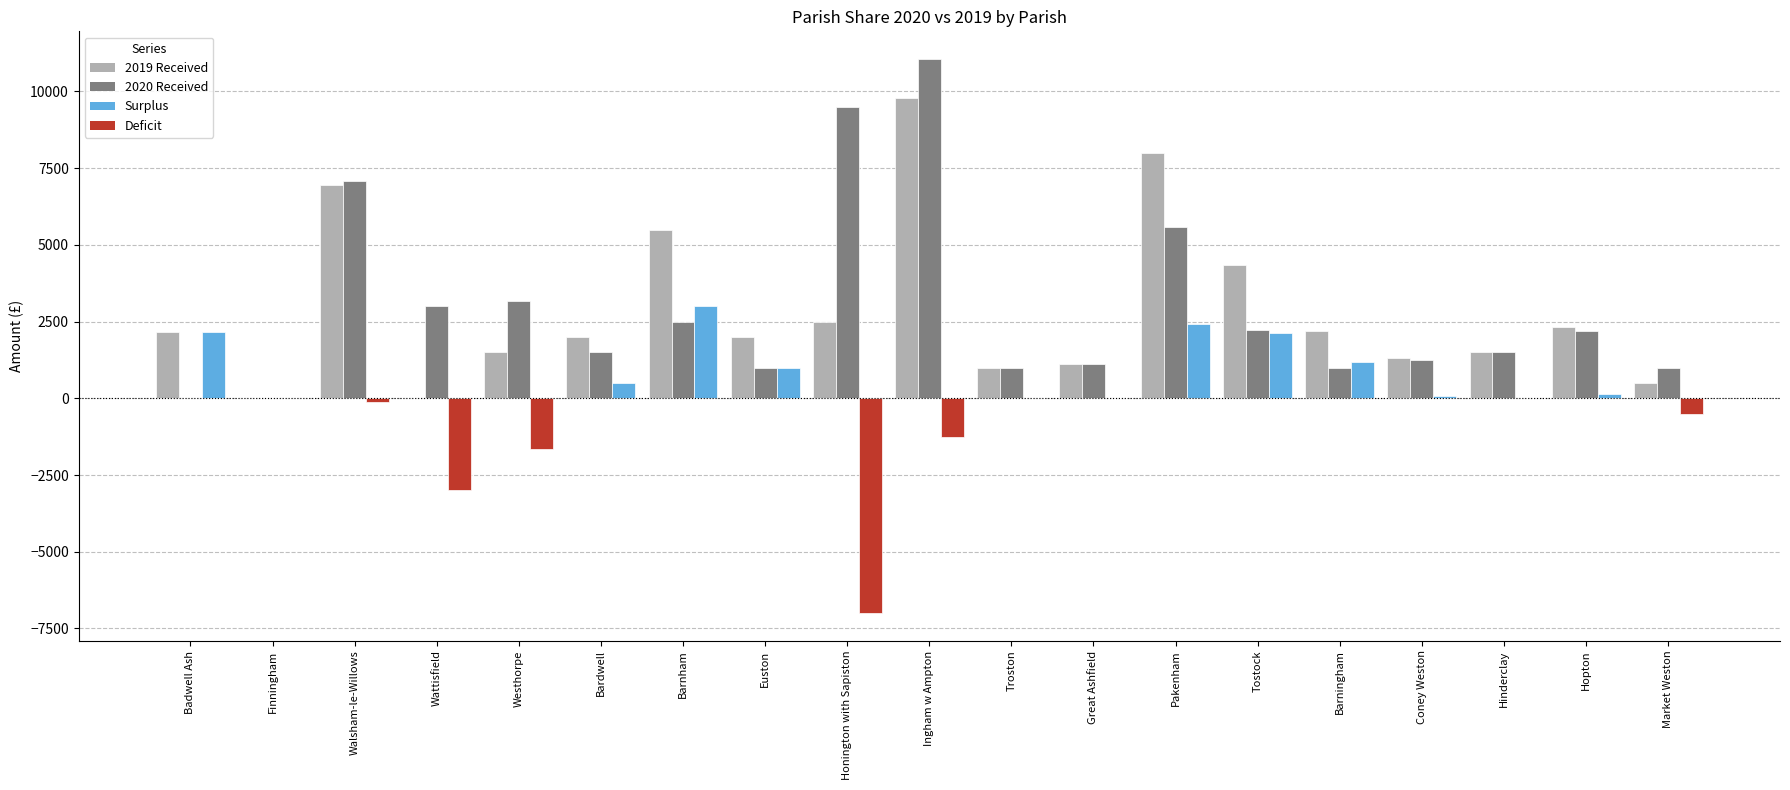

What is the total value across all series at Hinderclay?

3000